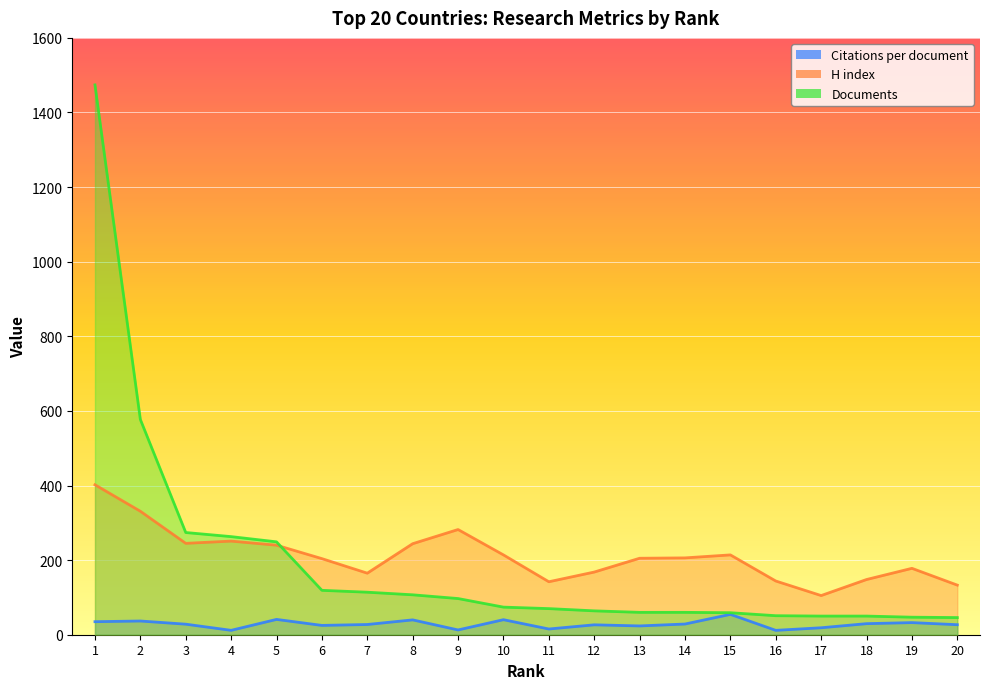

Which label corresponds to the largest value in the chart?

1